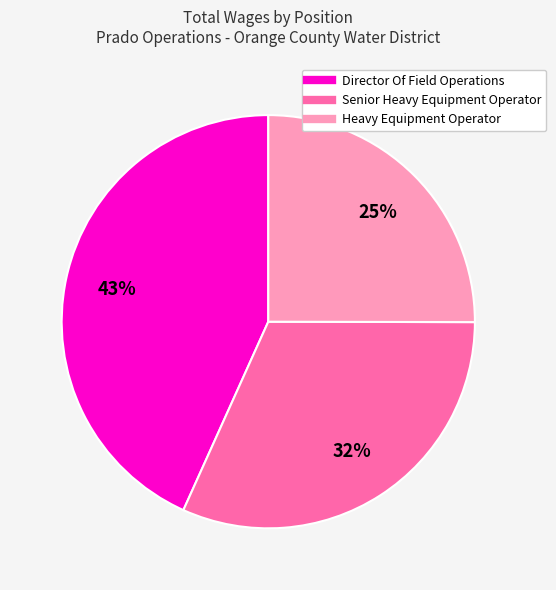

The Senior Heavy Equipment Operator slice represents 32% of the pie. True or false?

True